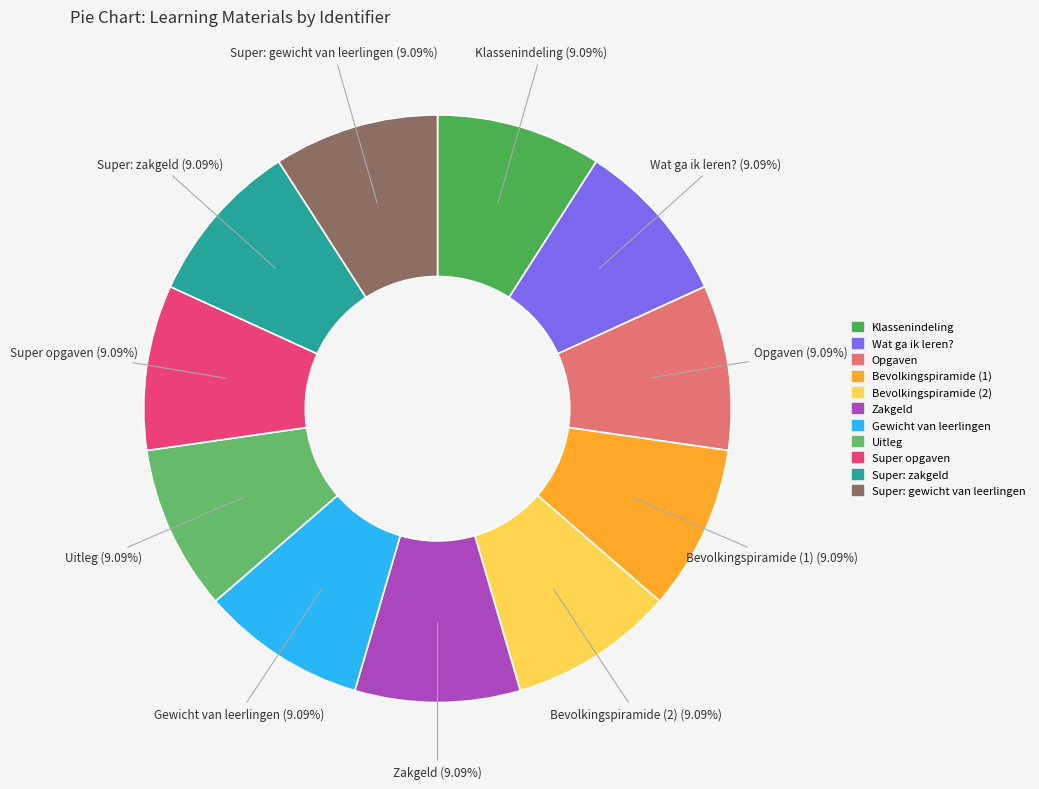

Is there a majority slice in this chart?

No